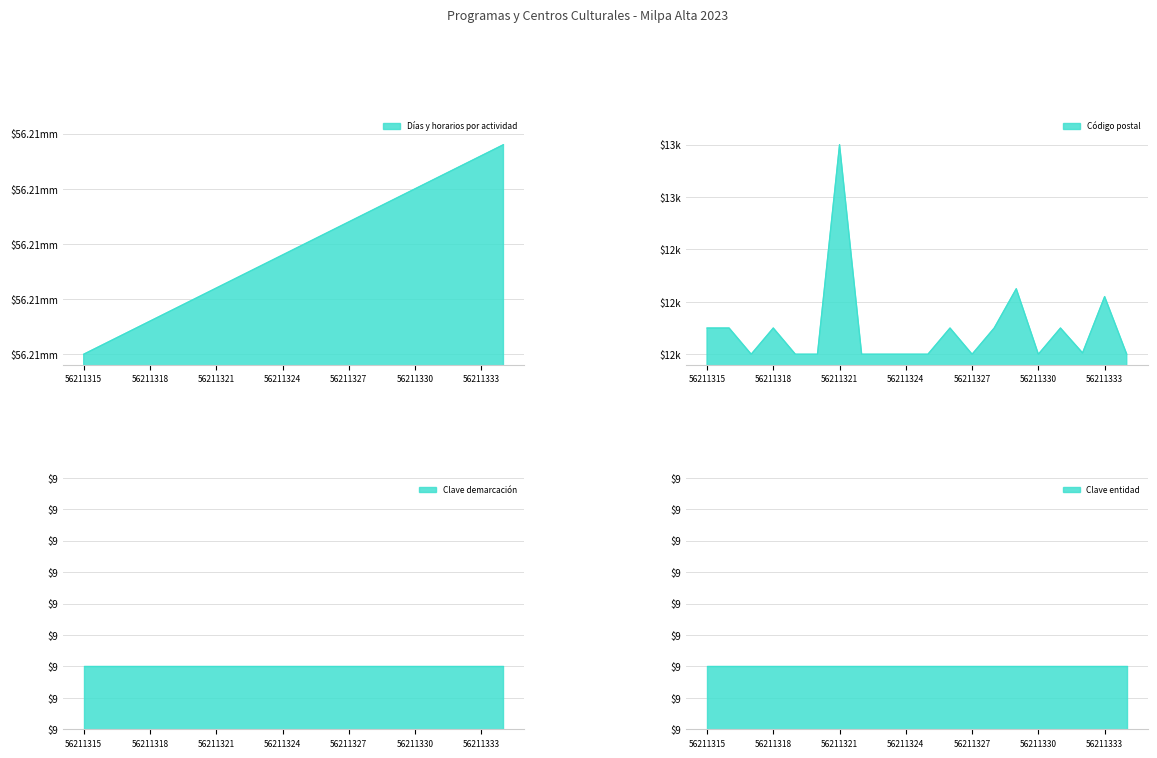

Is the value of Código postal at 56211317 greater than the value of Días y horarios por actividad at 56211333?

No